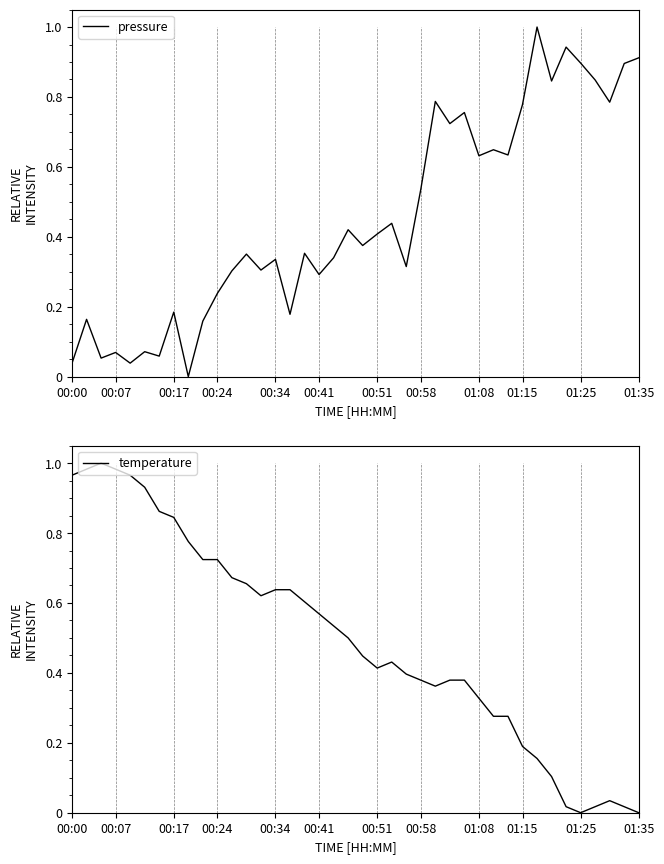

How many interior local valleys does the temperature series have?

4